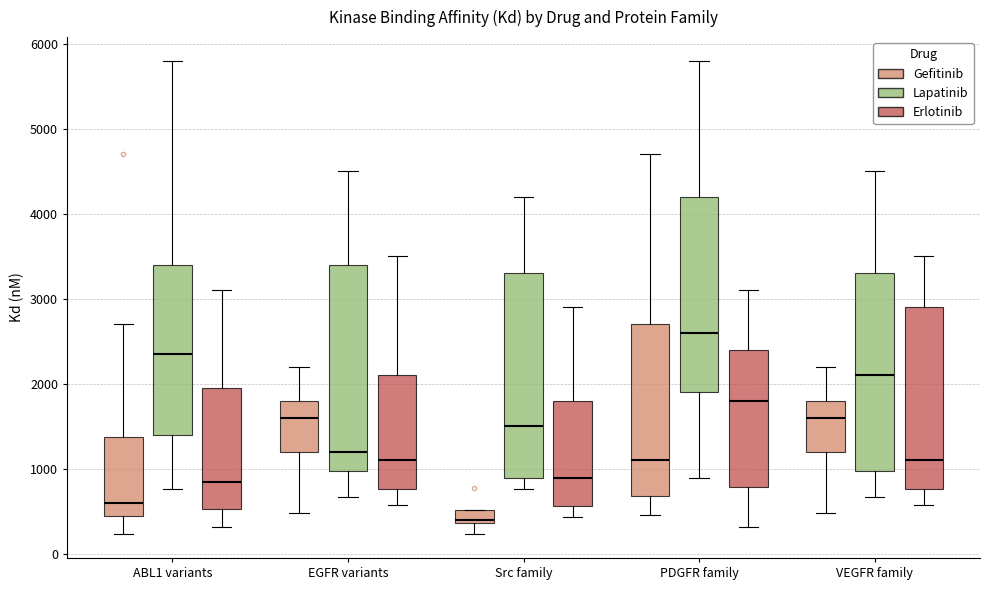

Where is the lower edge of the box for ABL1 variants (Erlotinib) on the y-axis? The values are not printed on the chart, so give them approximately, as read against the axis.

500